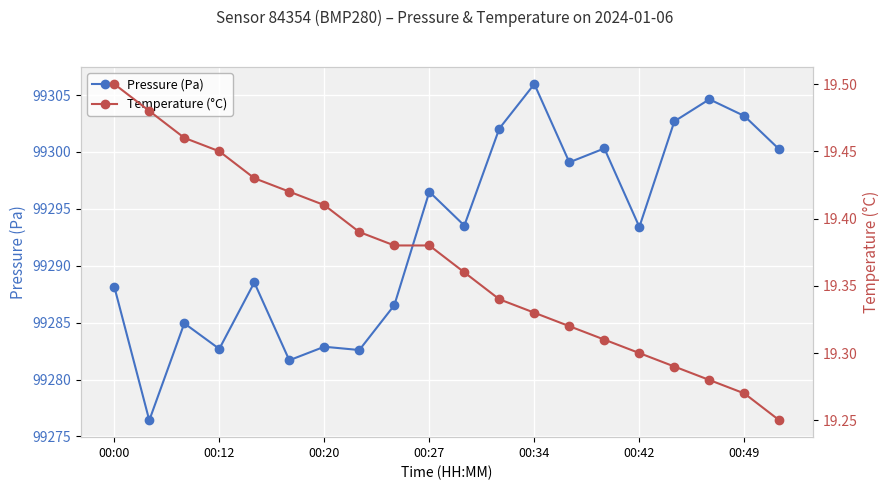

Rank the series by their maximum value, from highest to lowest.

Pressure (Pa), Temperature (°C)